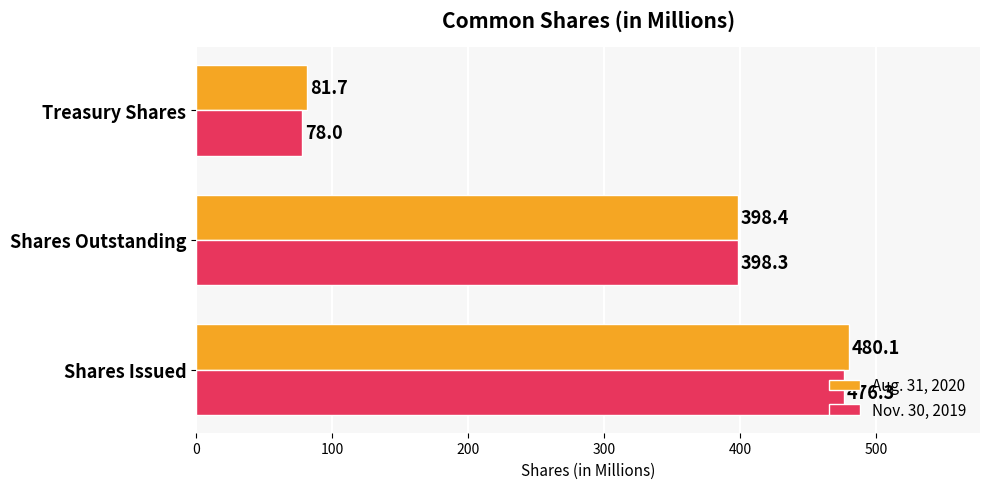

The Aug. 31, 2020 series shows 480.1 at Shares Issued. True or false?

True